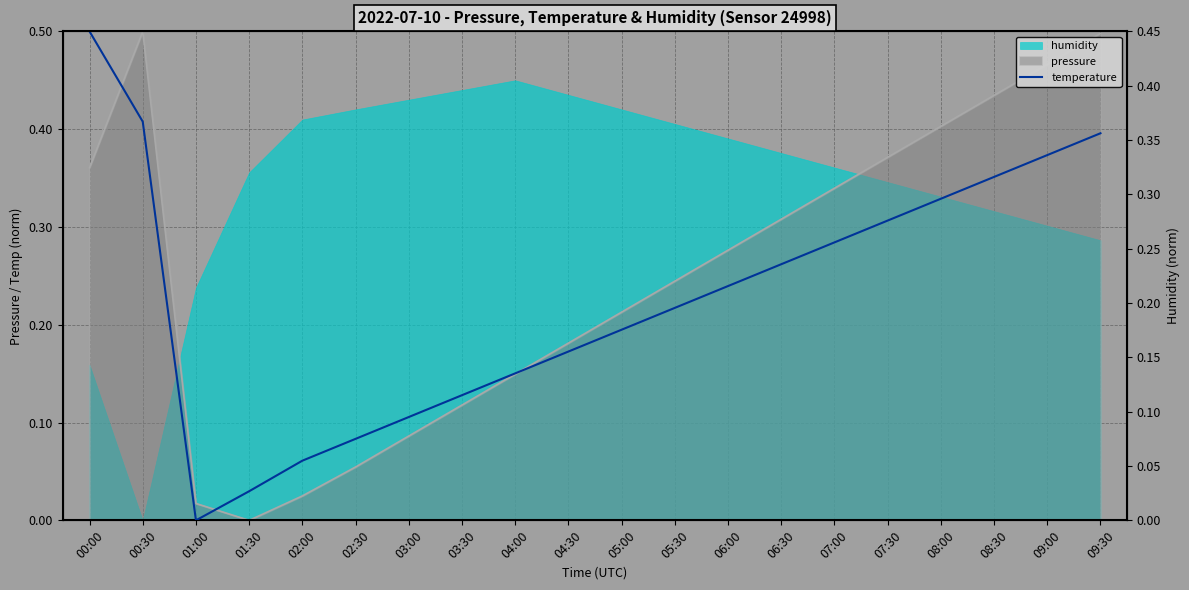

What is the label of the 7th point from the right?

06:30